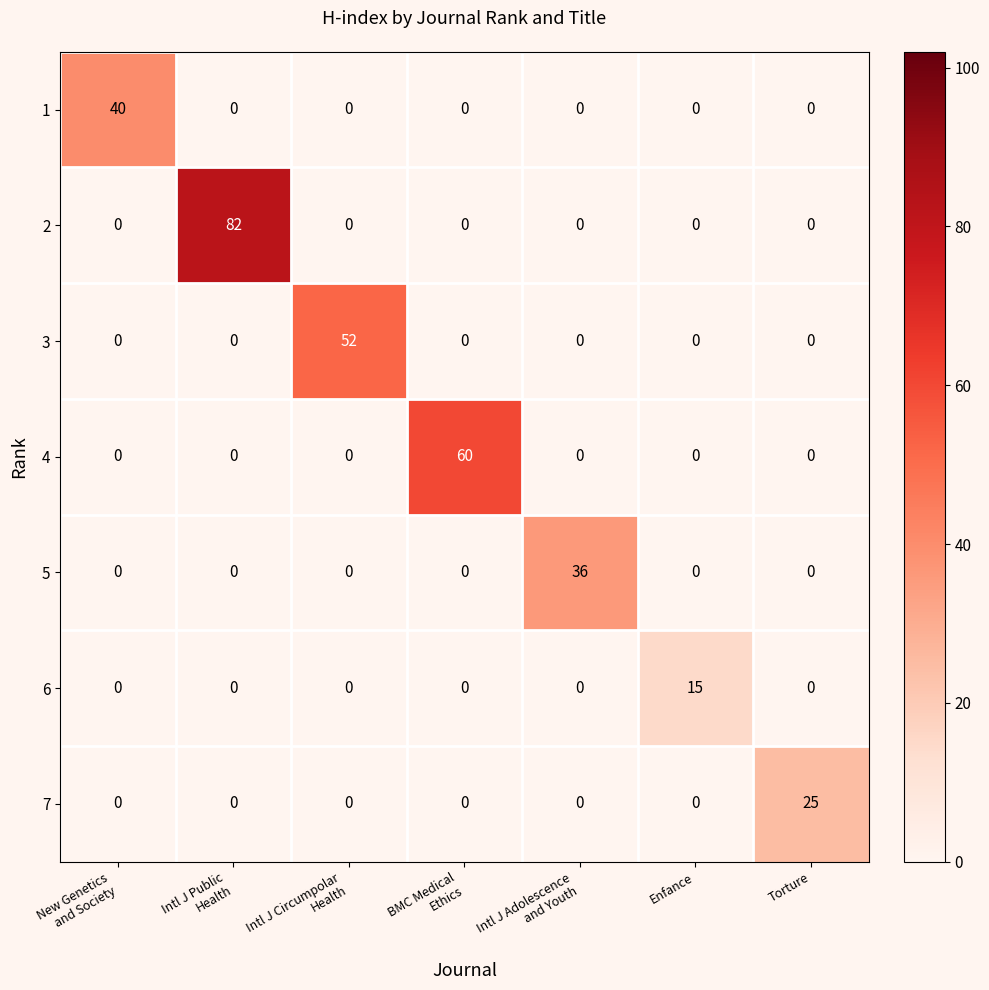

Which series has the largest range (max minus min)?

2